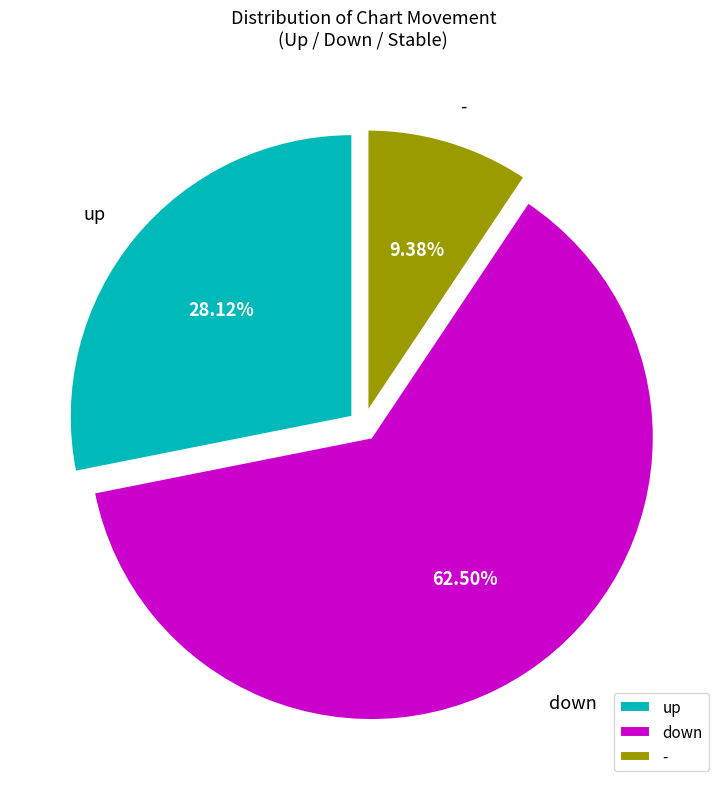

What percentage is the - slice, to the nearest percent?

9%